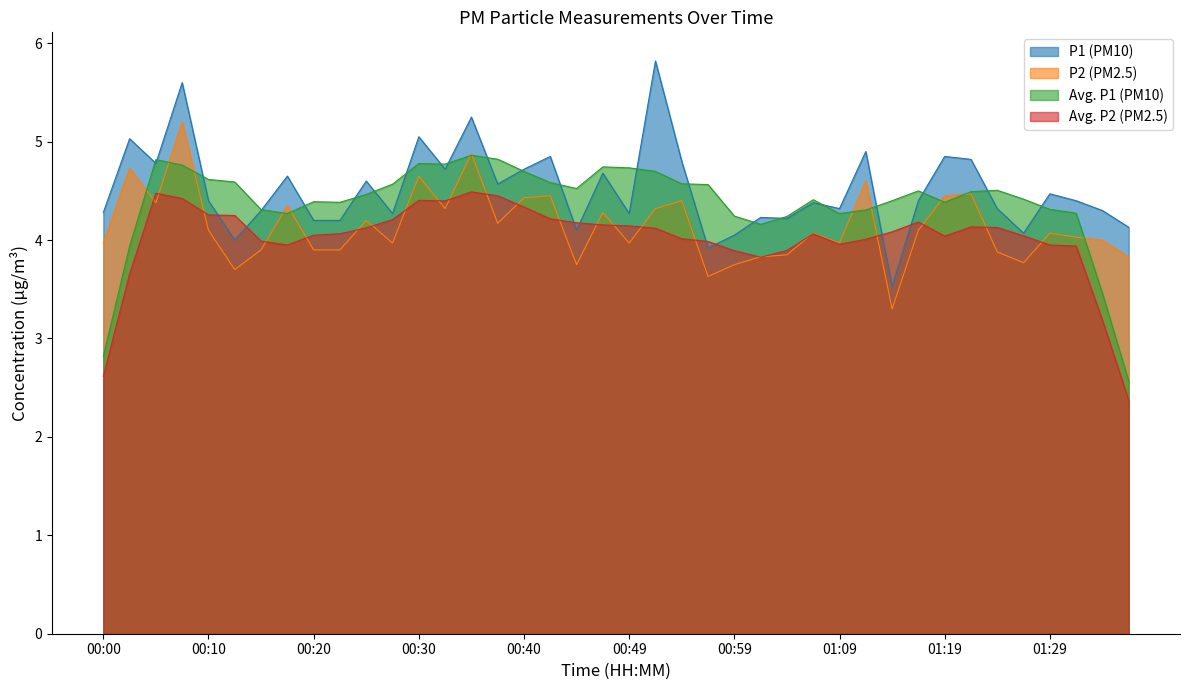

In P1, how many points are lower than both neighbors (excluding endpoints)?

12